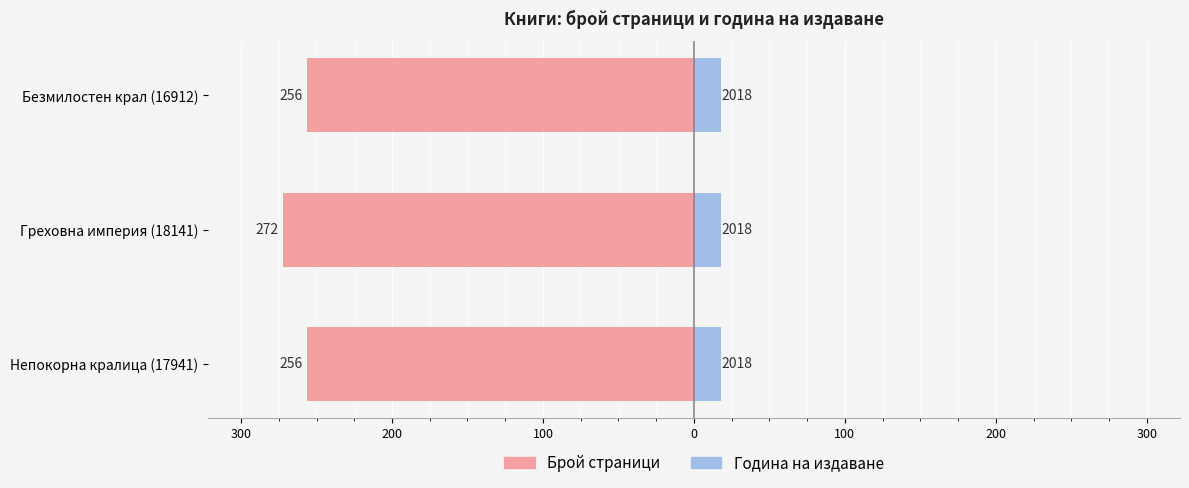

Which series has the widest spread of values?

Брой страници